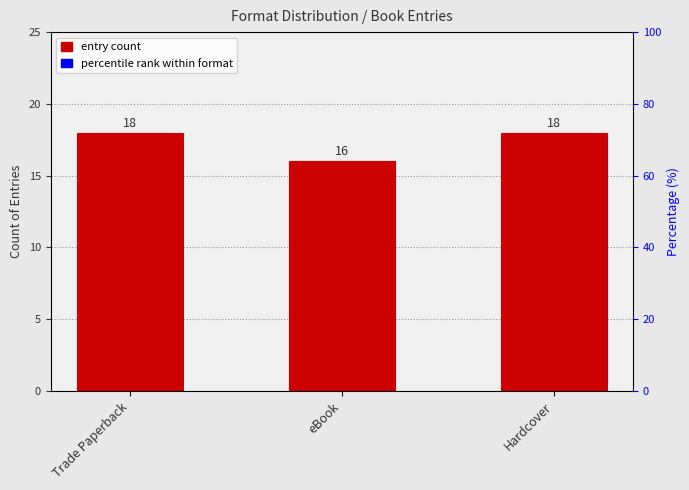

How many data points does each series have?

3